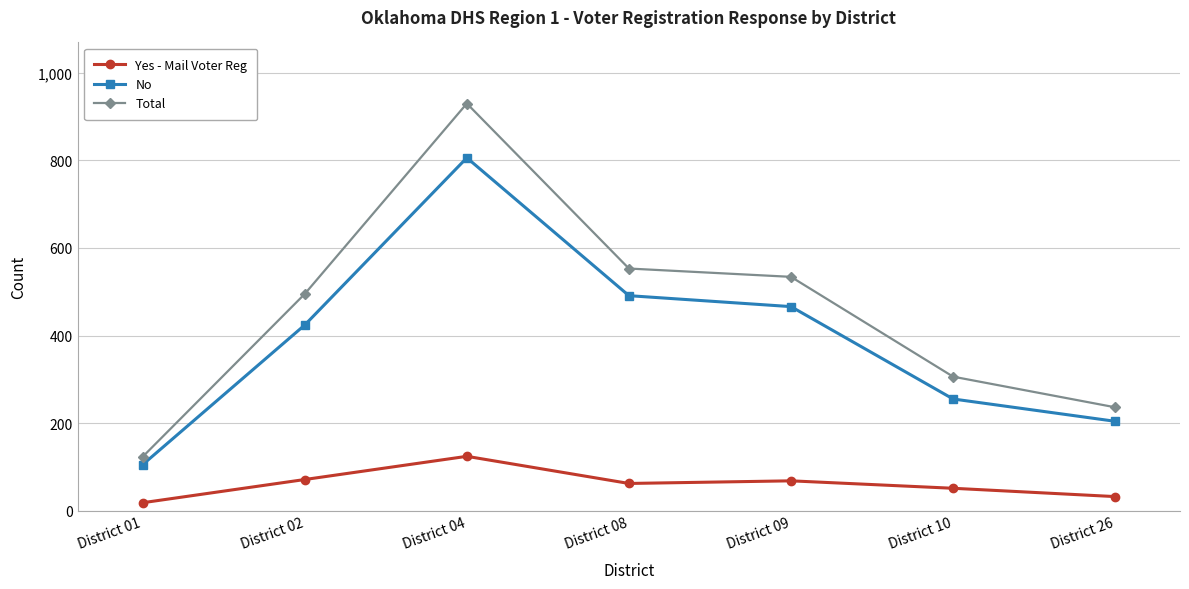

At which category is the sum across all series the highest?

District 04